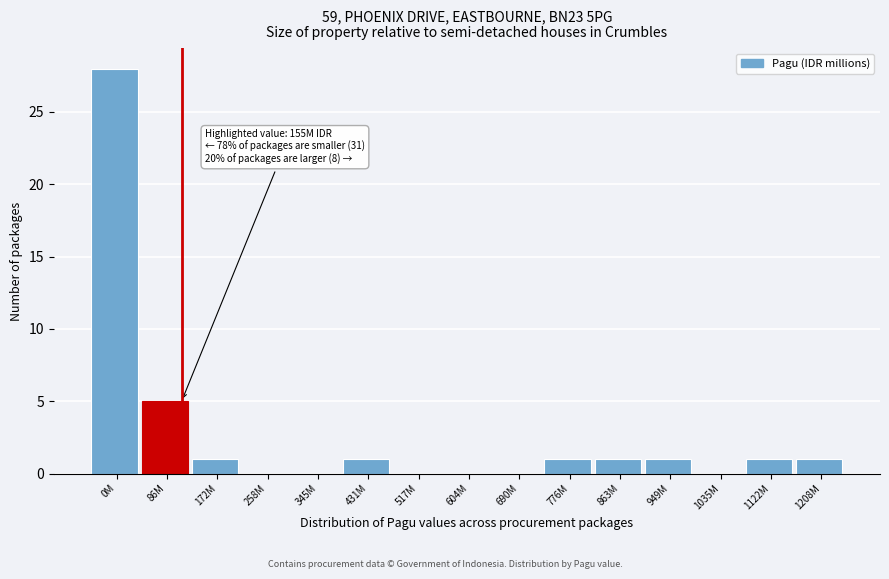

Reading left to right, extract all data points from this chart.

0M=28	86M=5	172M=1	258M=0	345M=0	431M=1	517M=0	604M=0	690M=0	776M=1	863M=1	949M=1	1035M=0	1122M=1	1208M=1